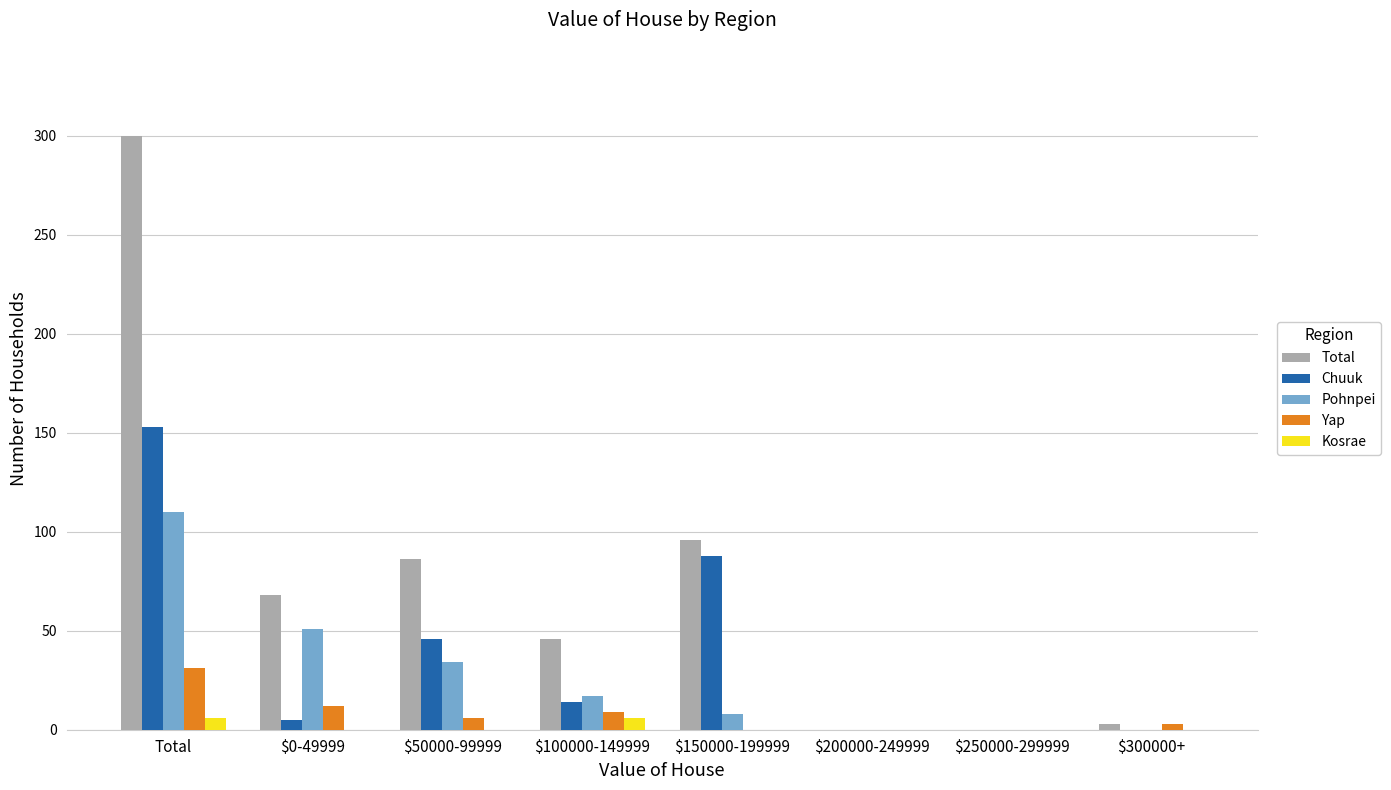

Which series changed the most between Total and $0-49999?

Total